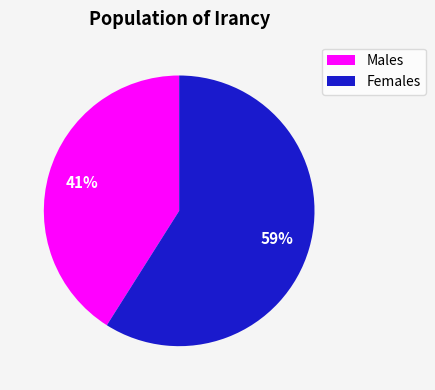

Which category accounts for the majority?

Females